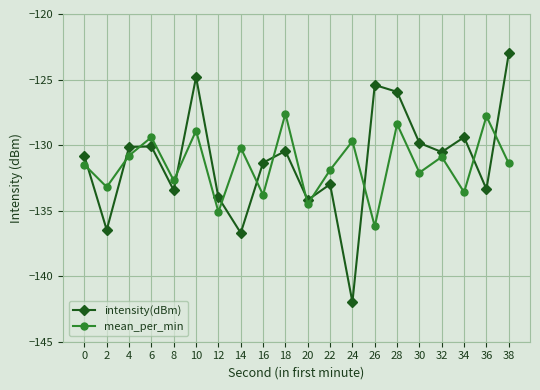

Is this an area chart (filled region under the line)?

No